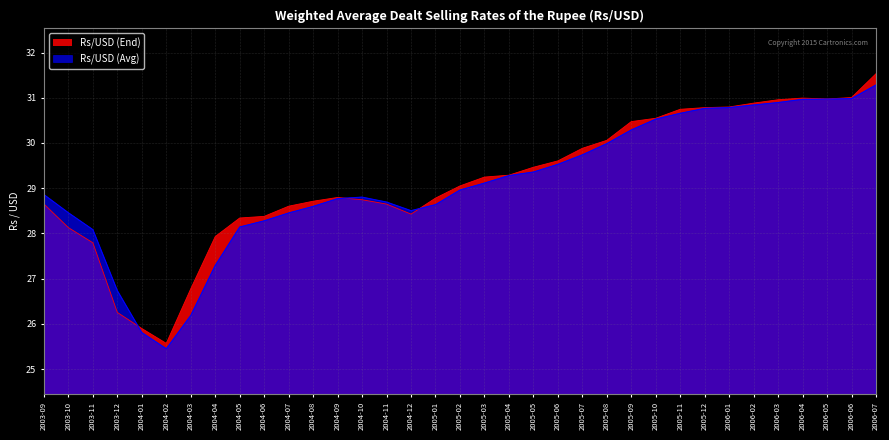

Which has a higher value, 2005-01 or 2004-07?

2005-01